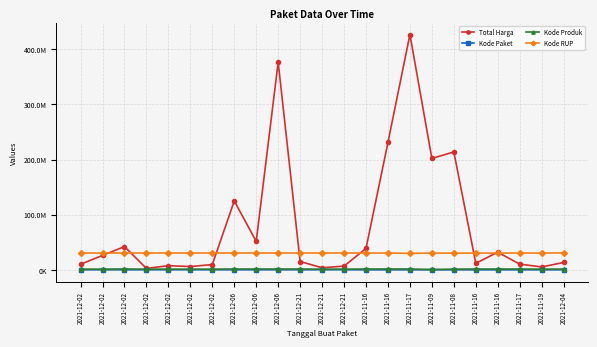

True or false: Kode Paket and Kode Produk intersect in this chart.

False